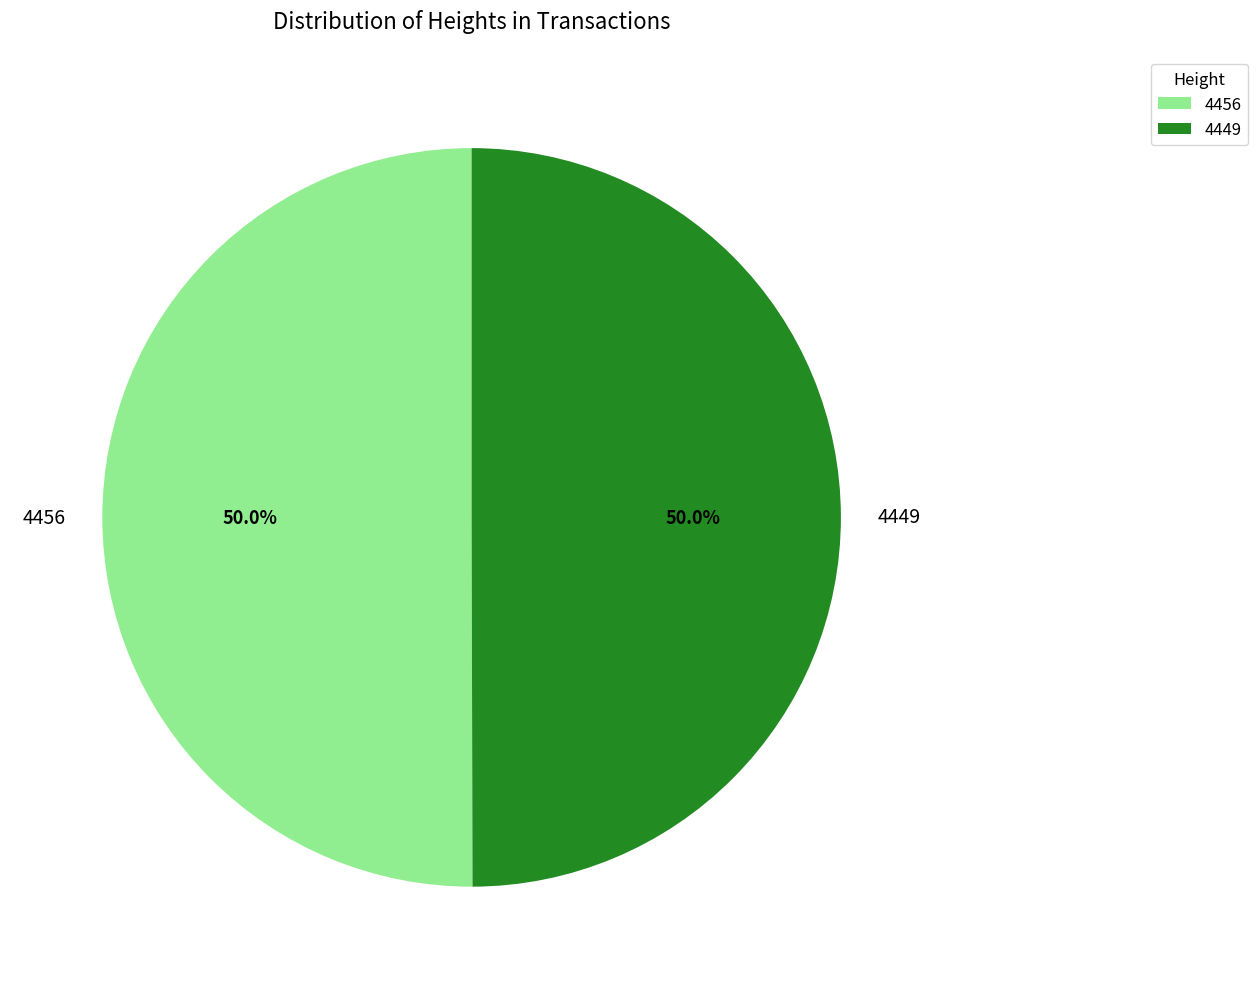

To the nearest percent, what portion does 4449 represent?

50%